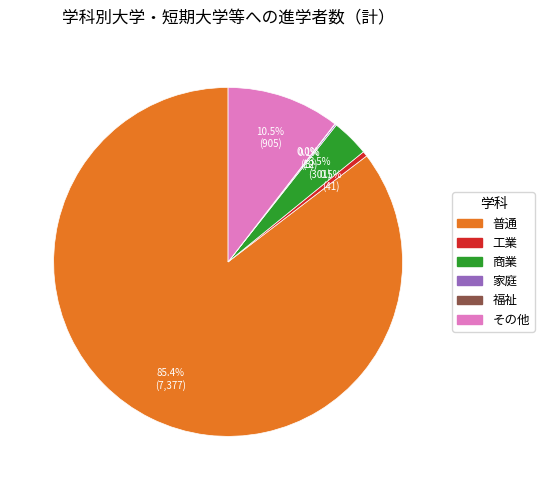

True or false: 普通 accounts for 79% of the total.

False